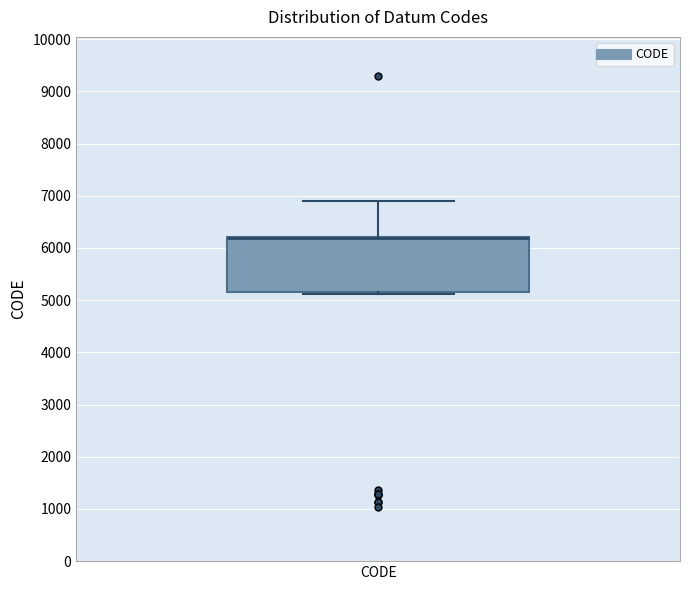

Where is the upper edge of the box for CODE on the y-axis? The values are not printed on the chart, so give them approximately, as read against the axis.

6200